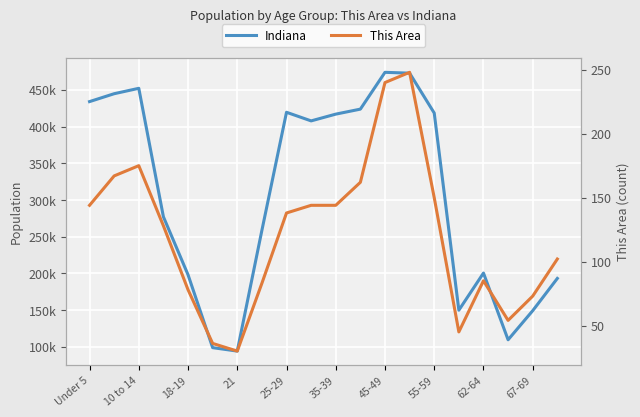

True or false: This Area and Indiana intersect in this chart.

False